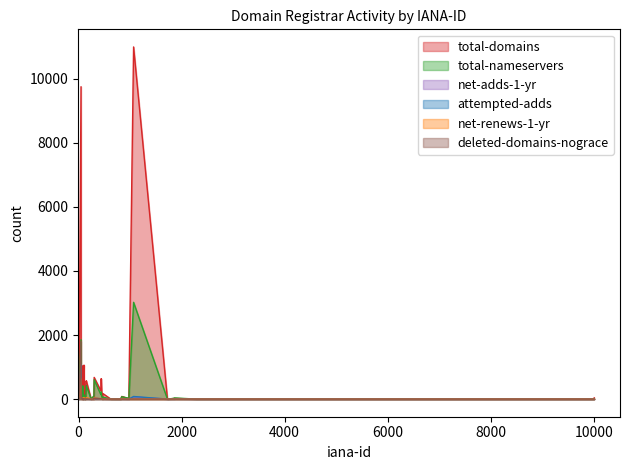

Between 2484 and 83, which series saw the biggest shift?

total-domains